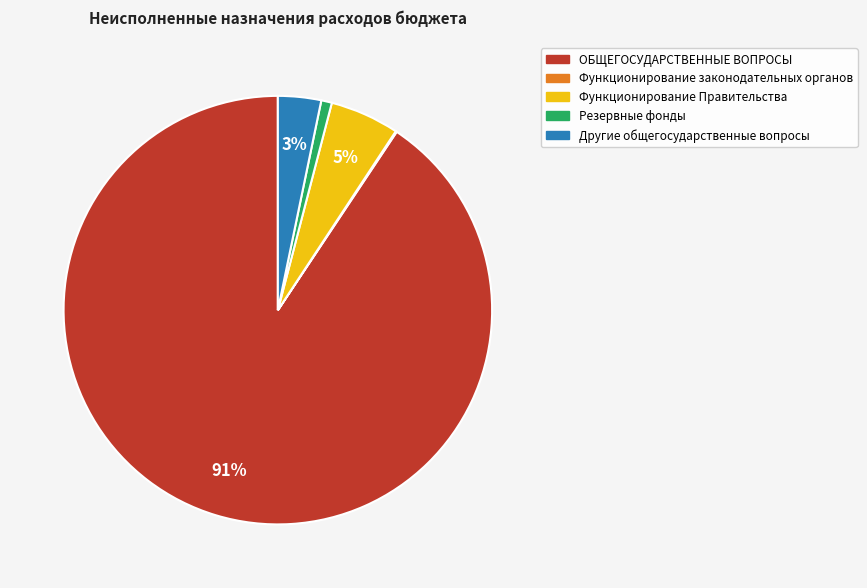

Is there a majority slice in this chart?

Yes